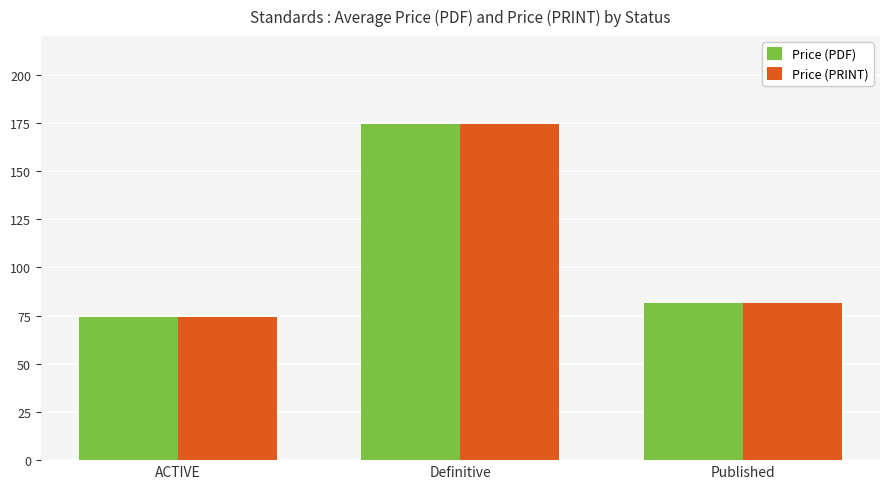

How many series are shown in this chart?

2